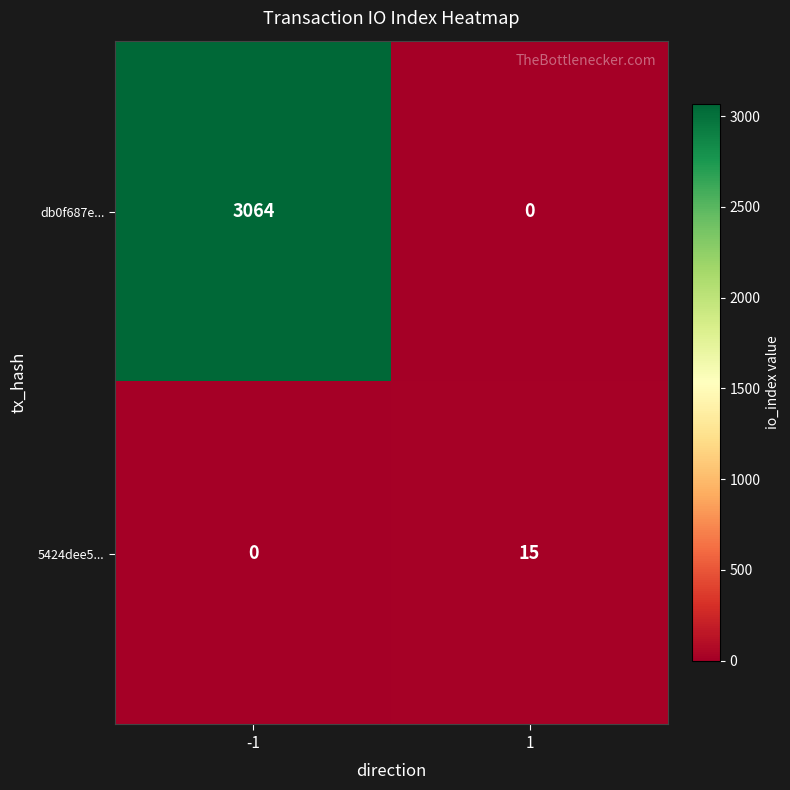

How many values in the 5424dee5... series are below 15?

1